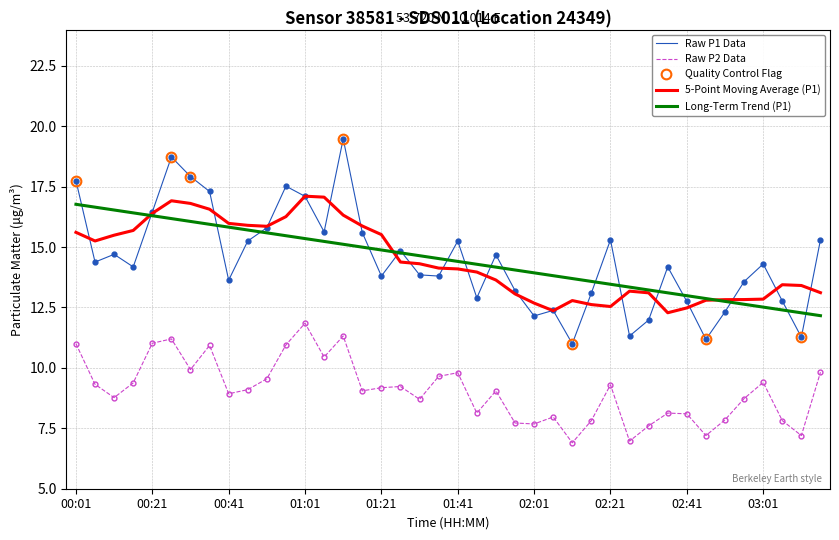

What is the highest value of the Long-Term Trend (P1) series?

16.8